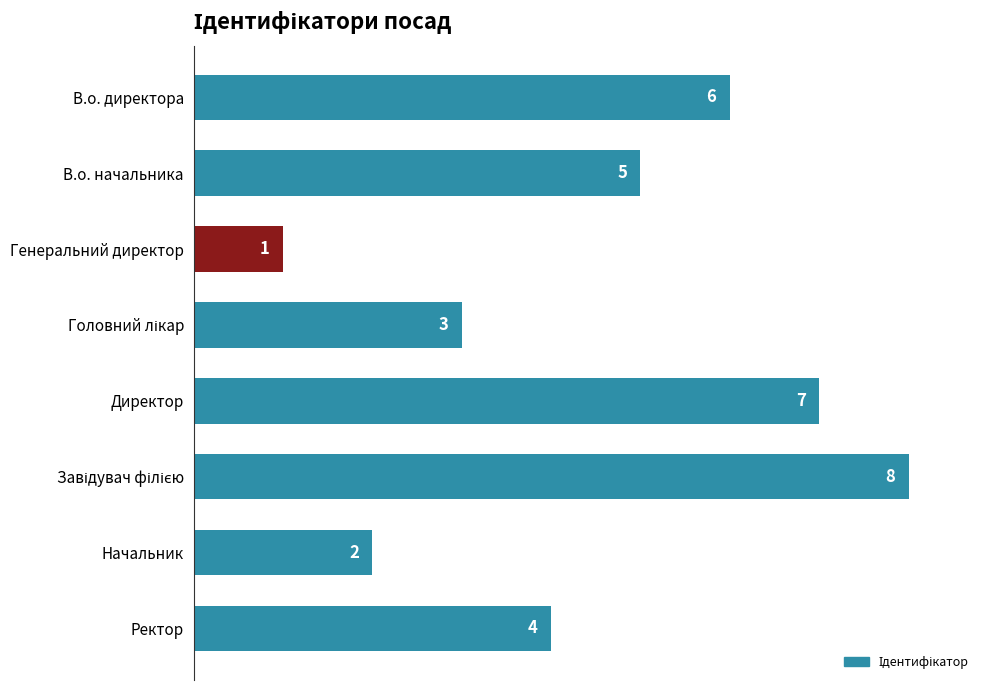

The chart shows a value of 13 at Директор. True or false?

False